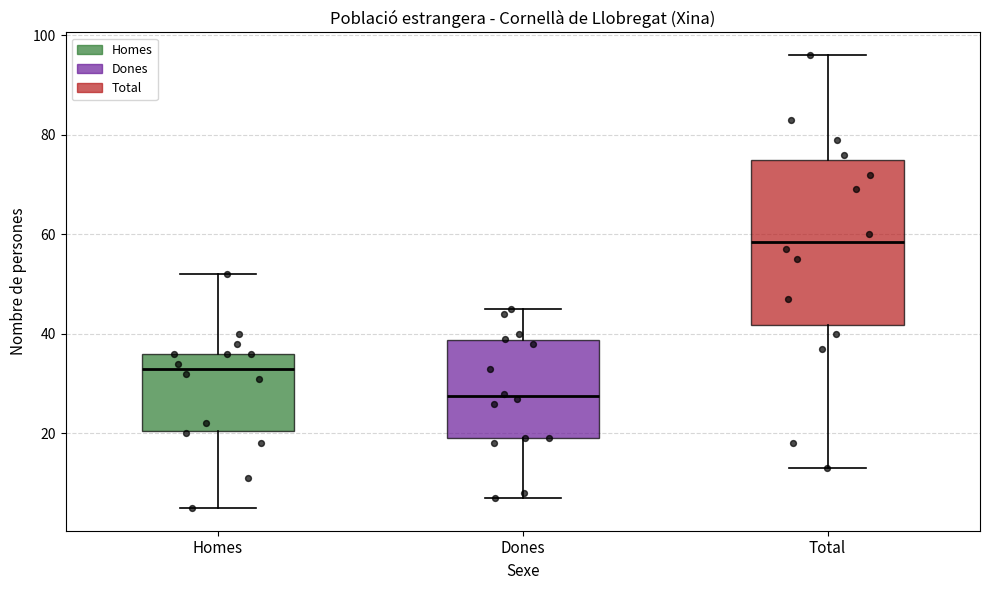

Comparing the boxes themselves (not the whiskers), which one is the tallest?

Total